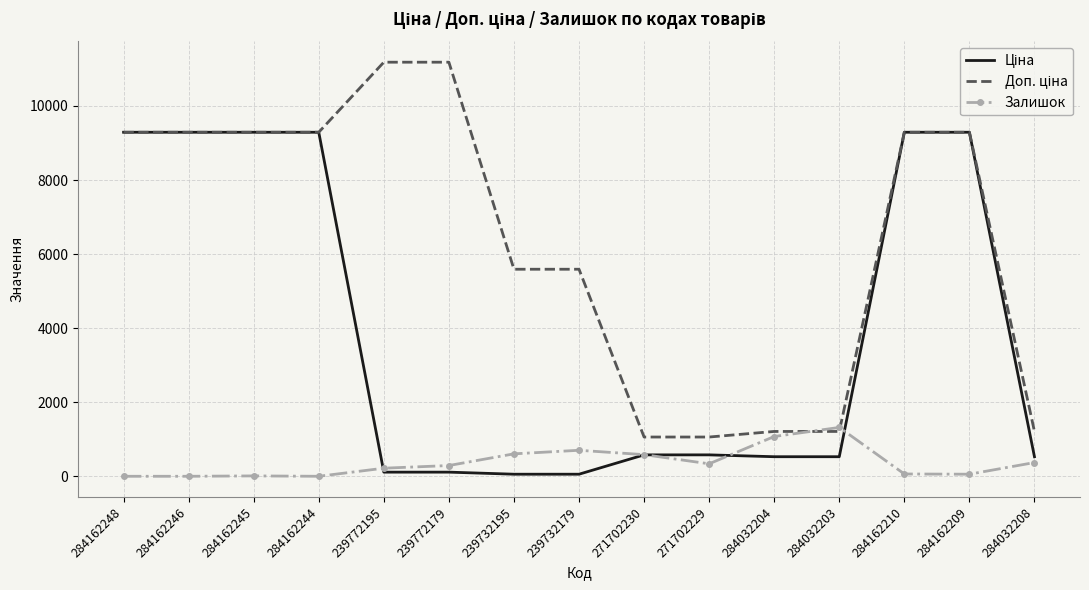

What is the total value across all series at 271702229?

1975.1